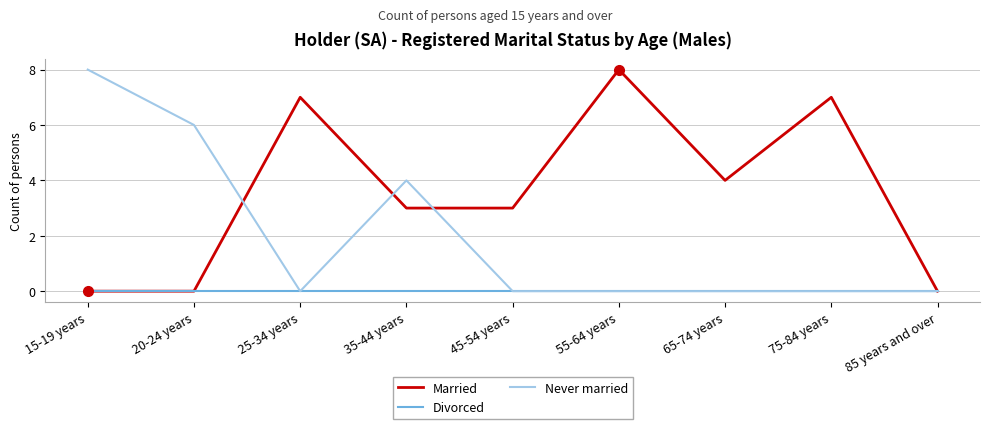

What position from the left is 75-84 years?

8